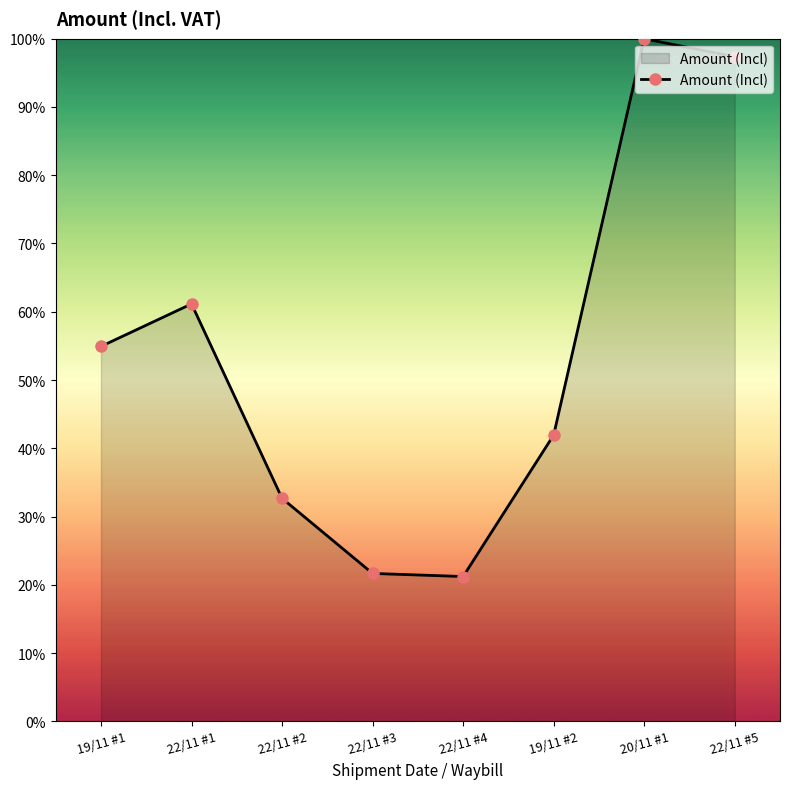

True or false: there are more than 1 points higher than both neighbors.

True